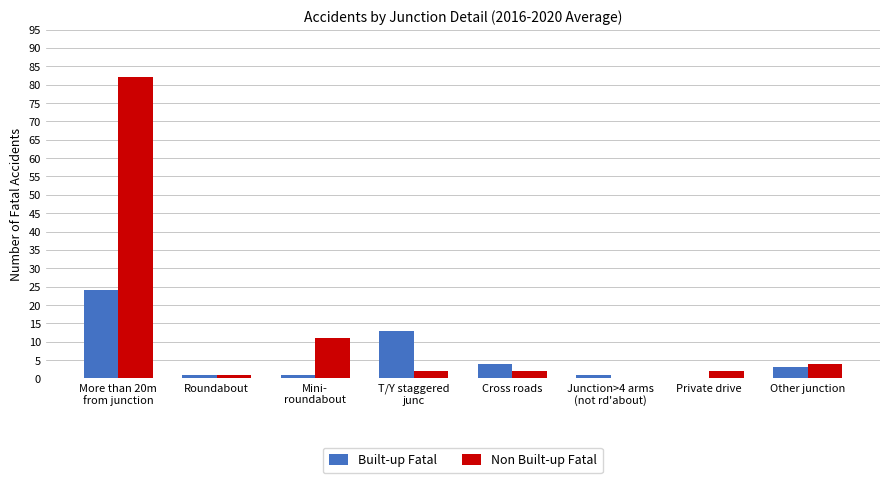

The Non Built-up Fatal series shows 2 at T/Y staggered
junc. True or false?

True